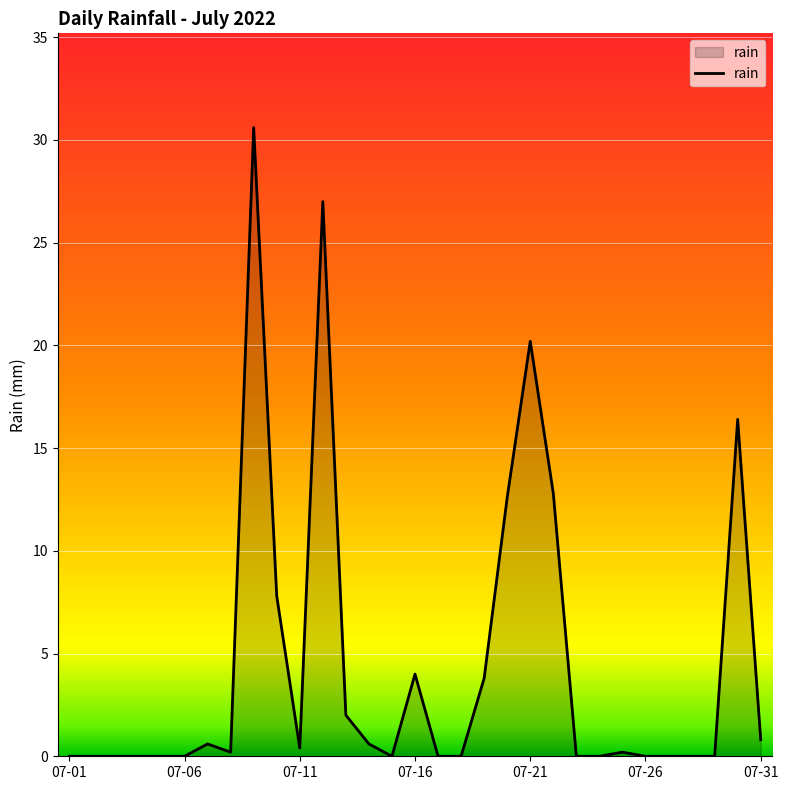

What is the sum of all values?

140.0